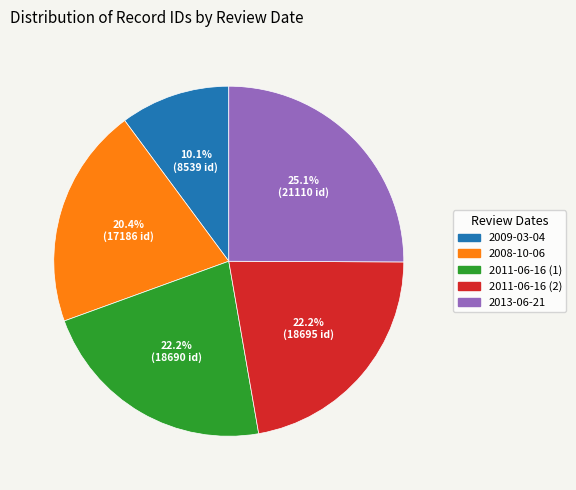

Does any single category account for the majority?

No